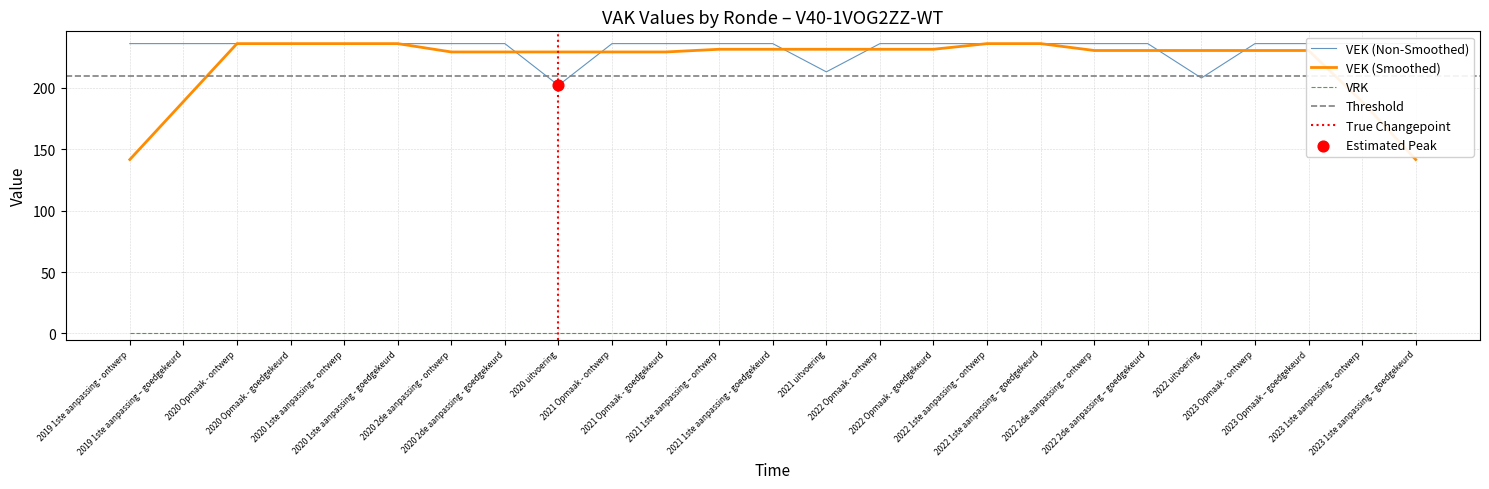

What is the ratio of the value at 2019 1ste aanpassing - ontwerp to the value at 2023 1ste aanpassing – ontwerp?

1.0